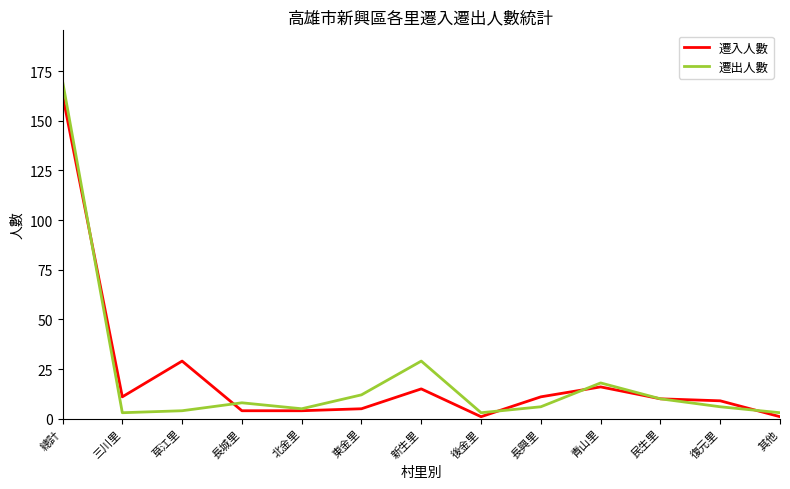

Rank the series by their maximum value, from lowest to highest.

遷入人數, 遷出人數